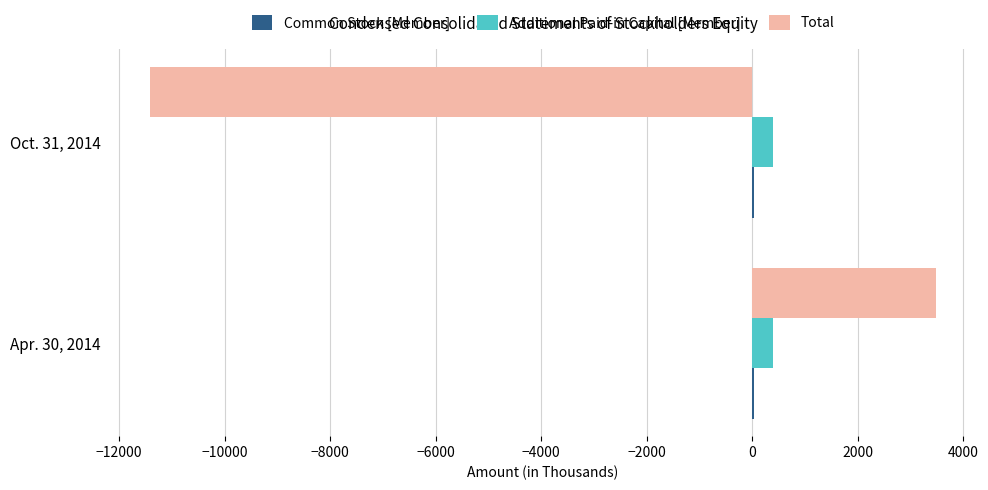

Which series has the widest spread of values?

Total